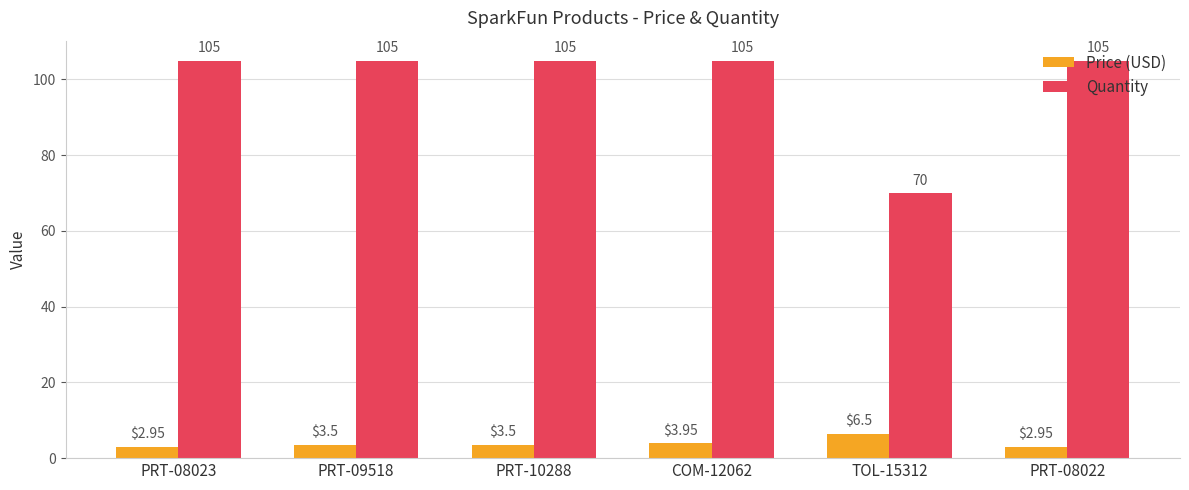

At which label is Price (USD) closest to 4?

COM-12062